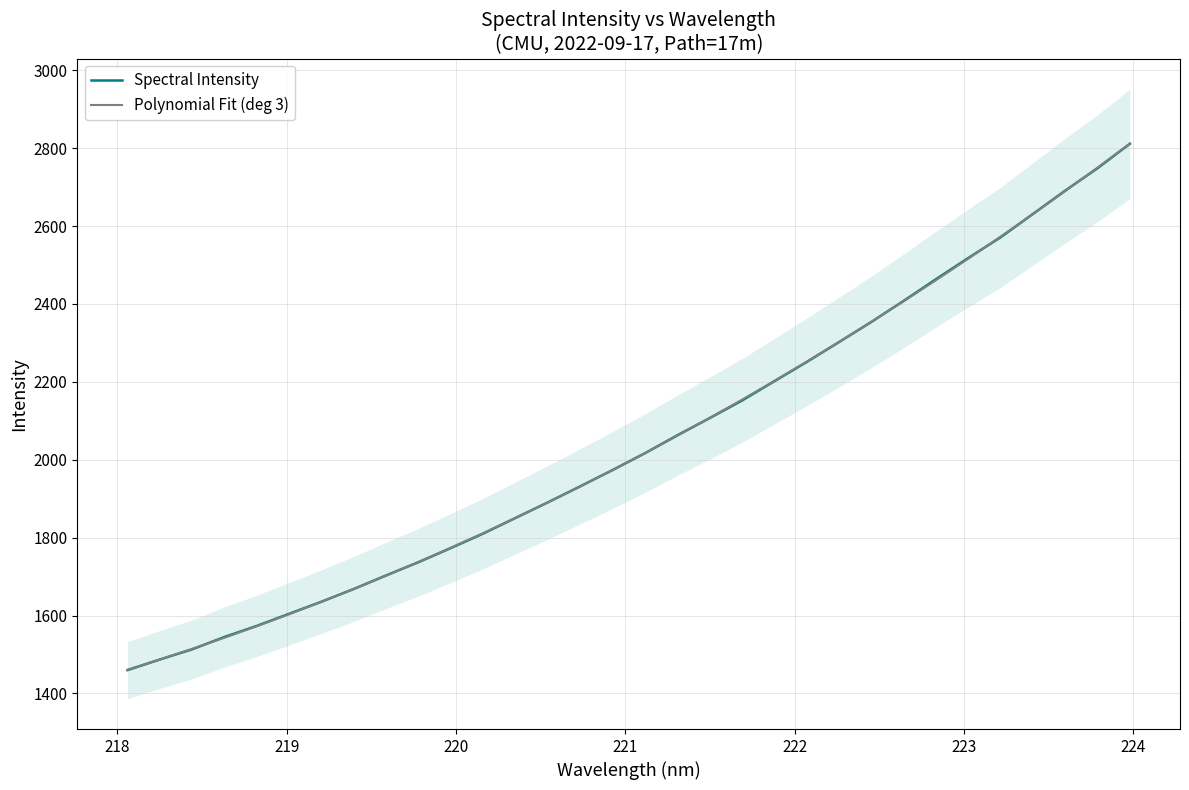

How many times do Spectral Intensity and Polynomial Fit (deg 3) cross each other?

12